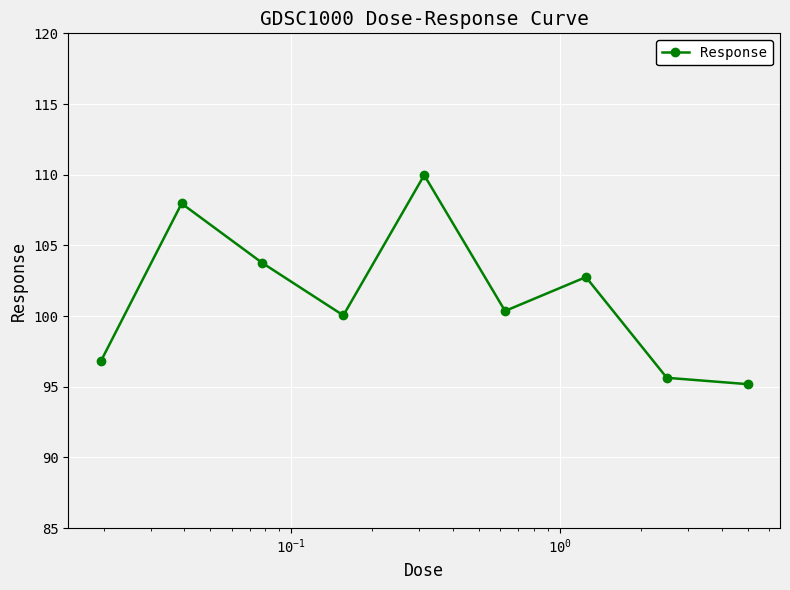

What is the sum of all values?

912.5